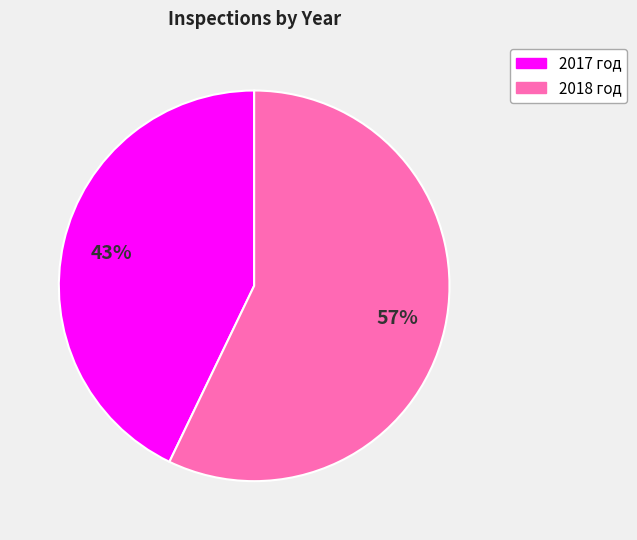

Between 2017 год and 2018 год, which is larger?

2018 год